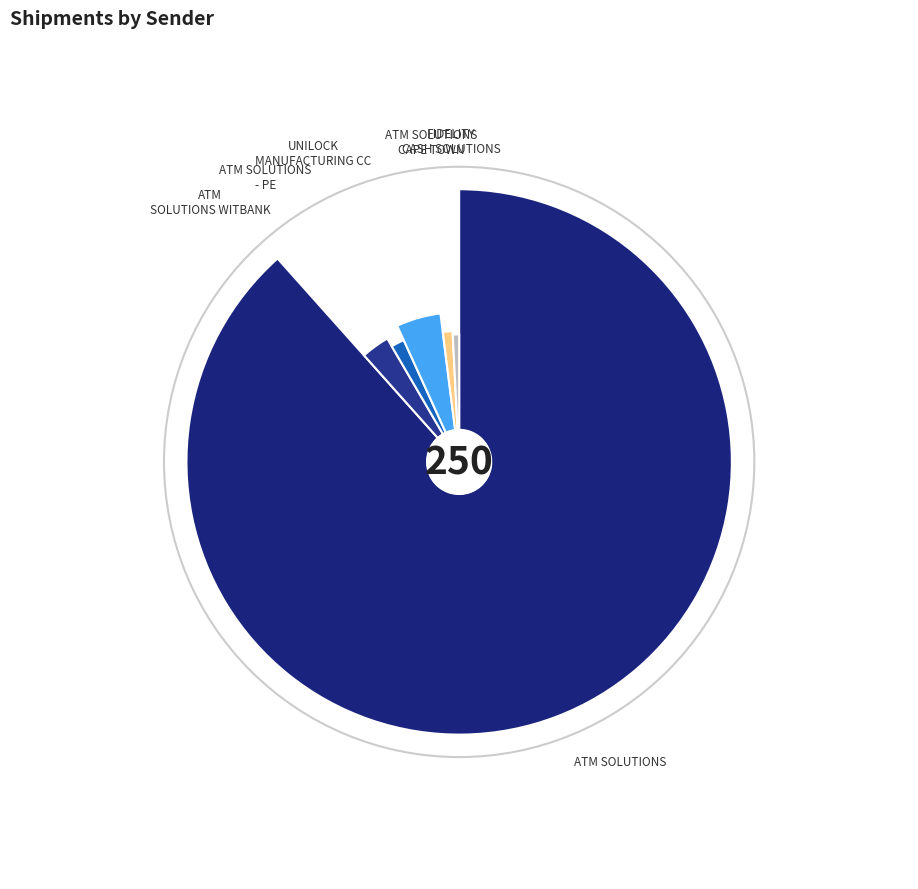

To the nearest percent, what is the average slice percentage?

17%